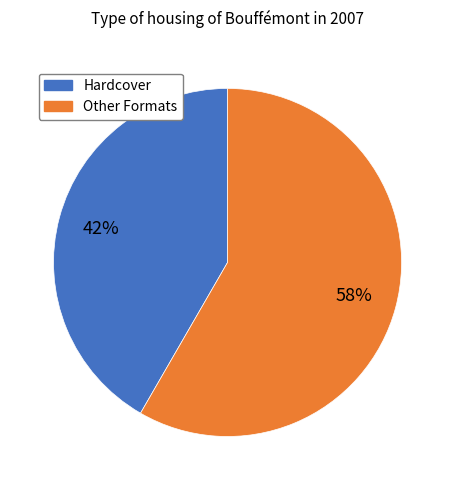

To the nearest percent, what is the average slice percentage?

50%